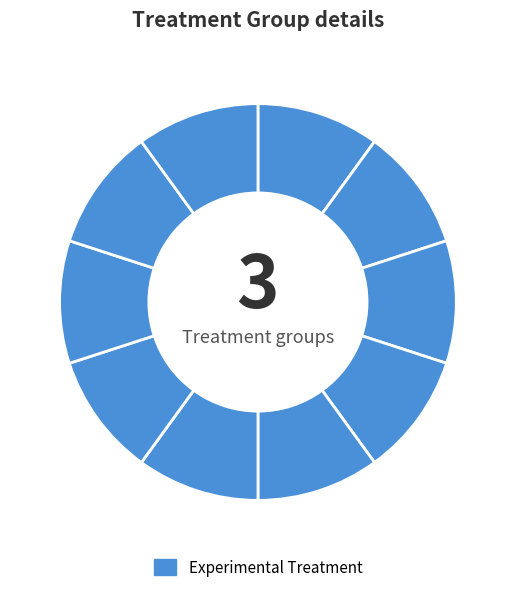

How many slices are in this pie chart?

10